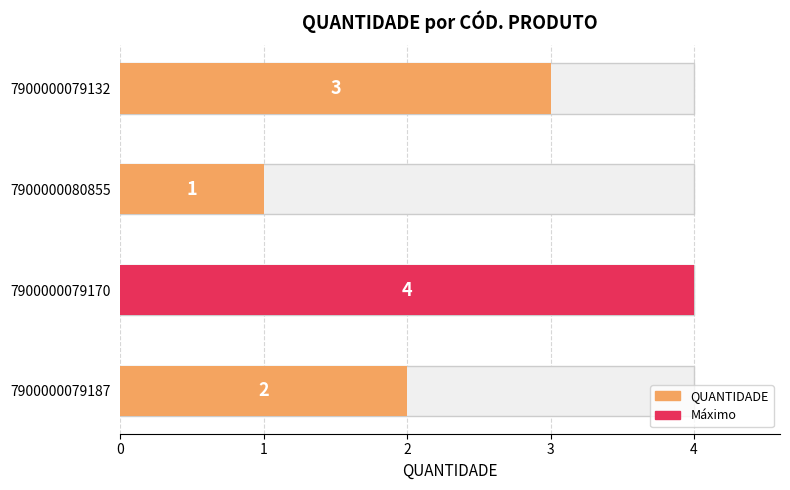

The chart shows a value of 1 at 7900000079170. True or false?

False